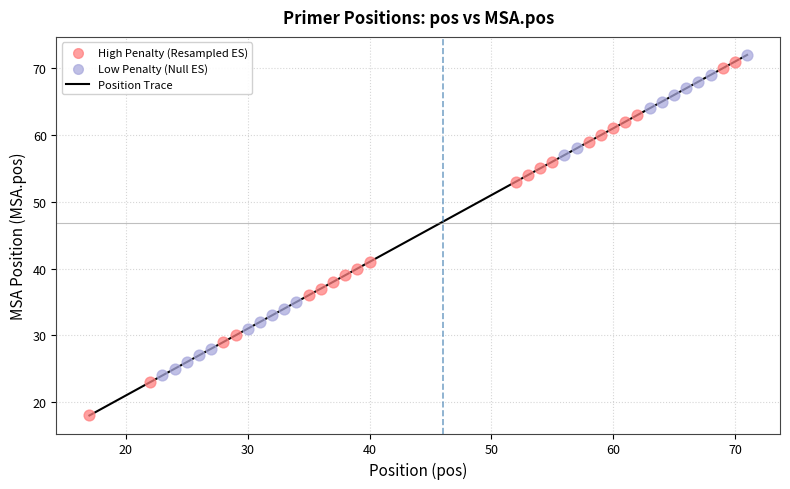

What is the difference between the maximum and minimum values?

54